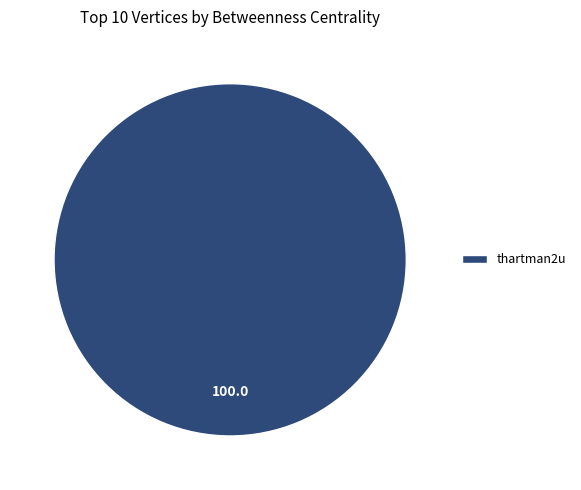

Rank the categories by value from highest to lowest.

thartman2u